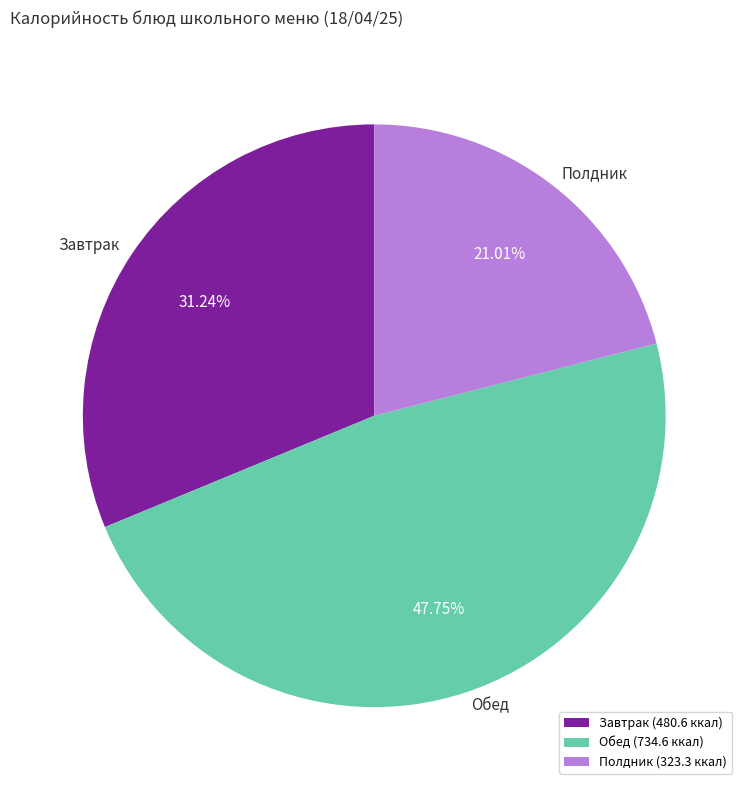

Approximately how many times larger is the value at Полдник compared to Завтрак?

0.7